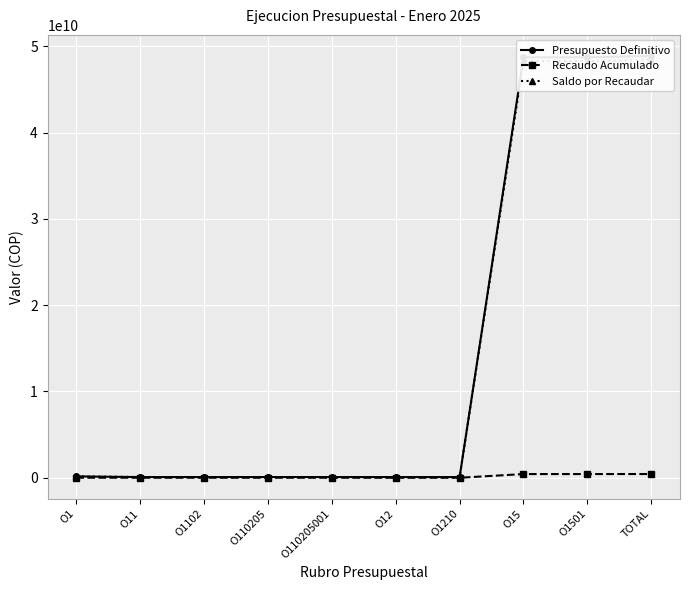

True or false: Saldo por Recaudar has a value of 238835012 at O1.

False